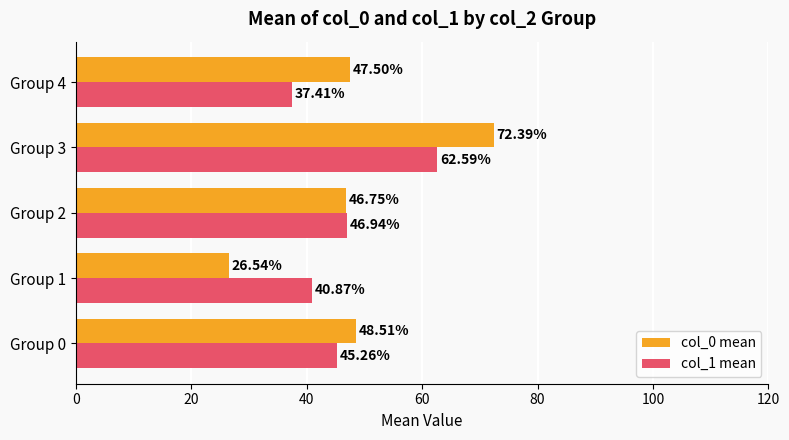

What is the sum of the col_0 mean values at Group 4 and Group 3?

119.9